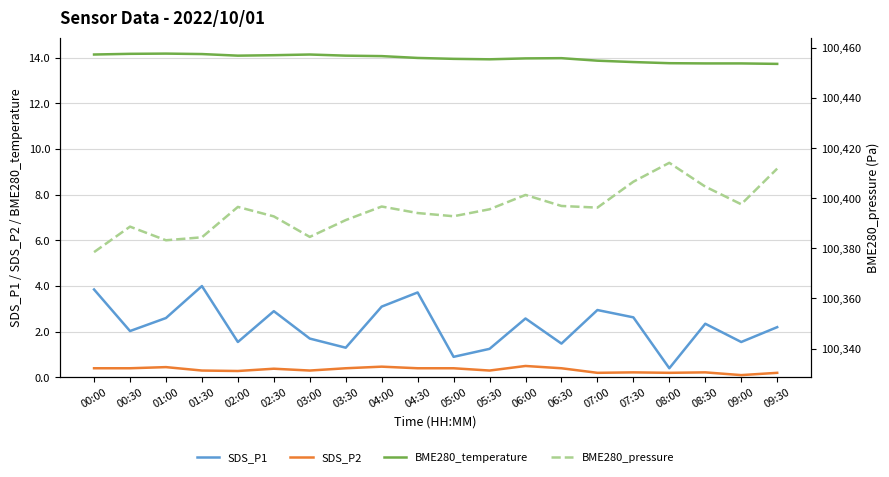

What is the value of the BME280_pressure point at the 4th from the left?

100384.4